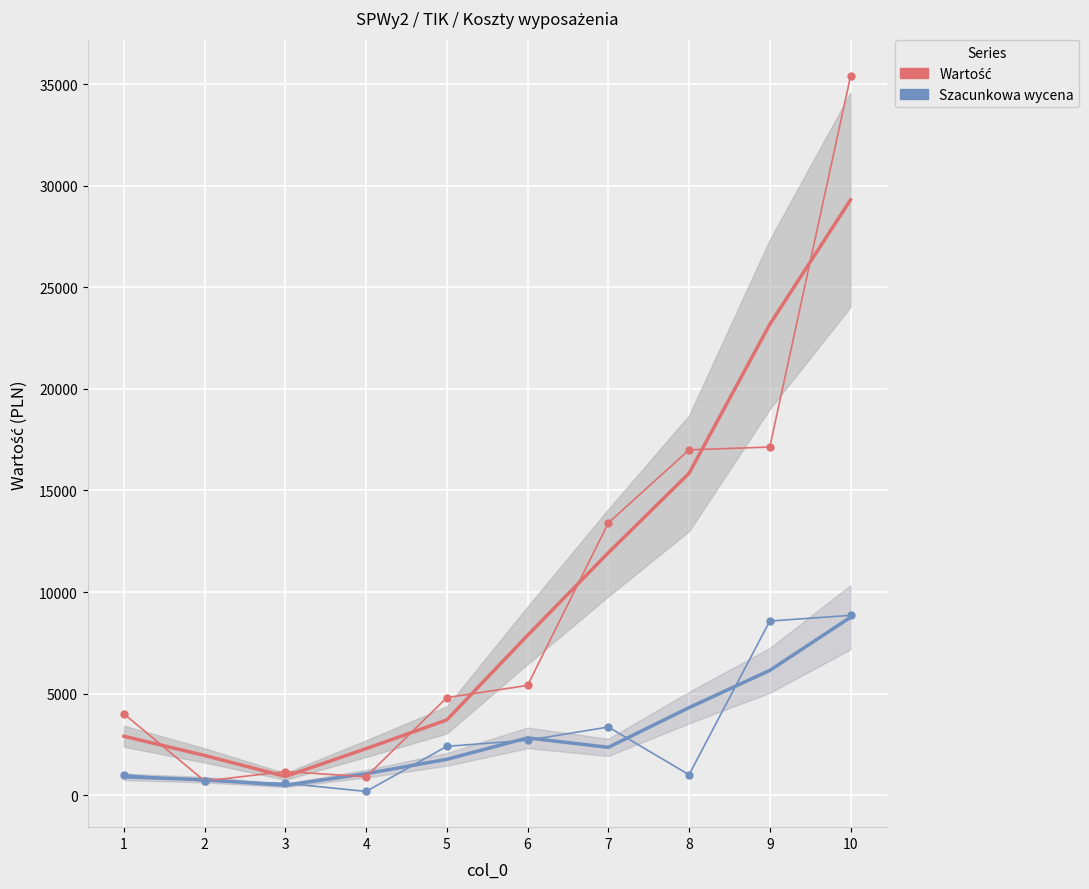

What is the sum of the Szacunkowa wycena values at 7 and 4?

3530